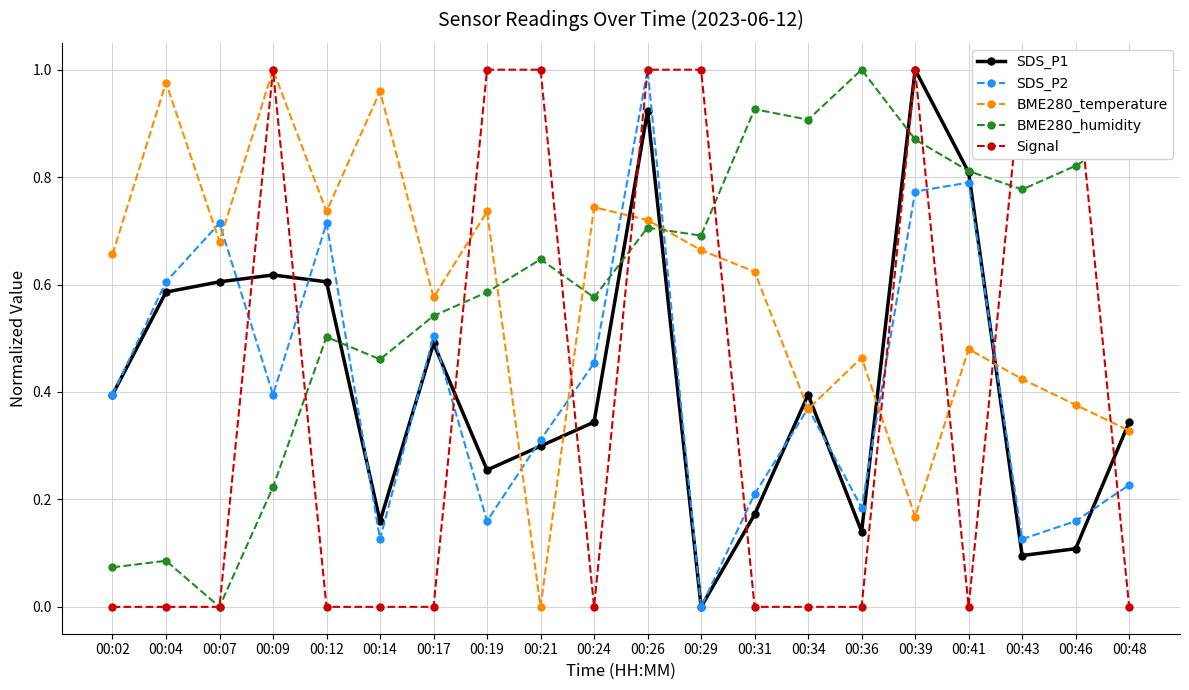

How many lines are shown in the chart?

5